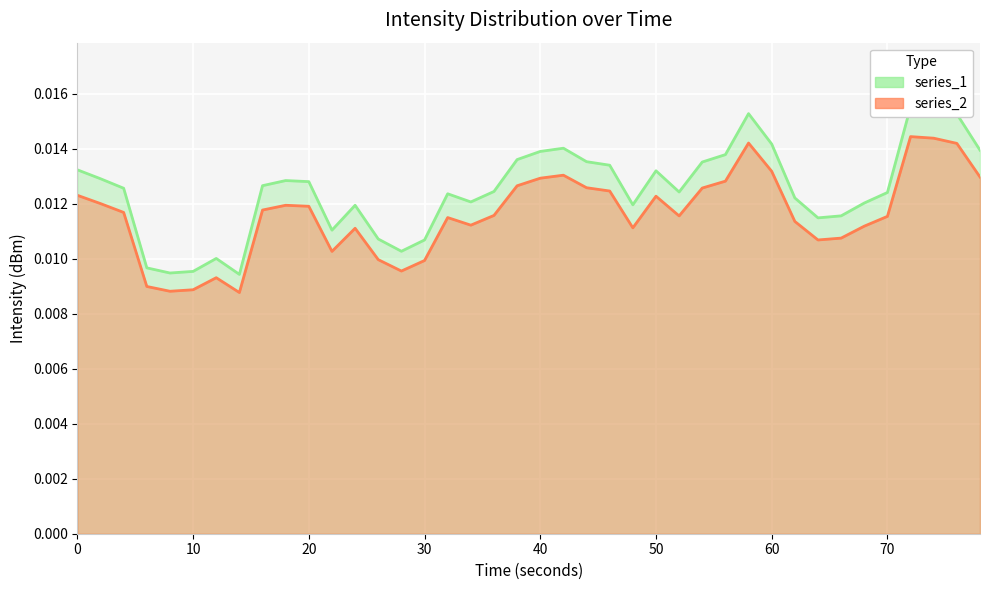

How many interior local valleys does the series_2_line series have?

8